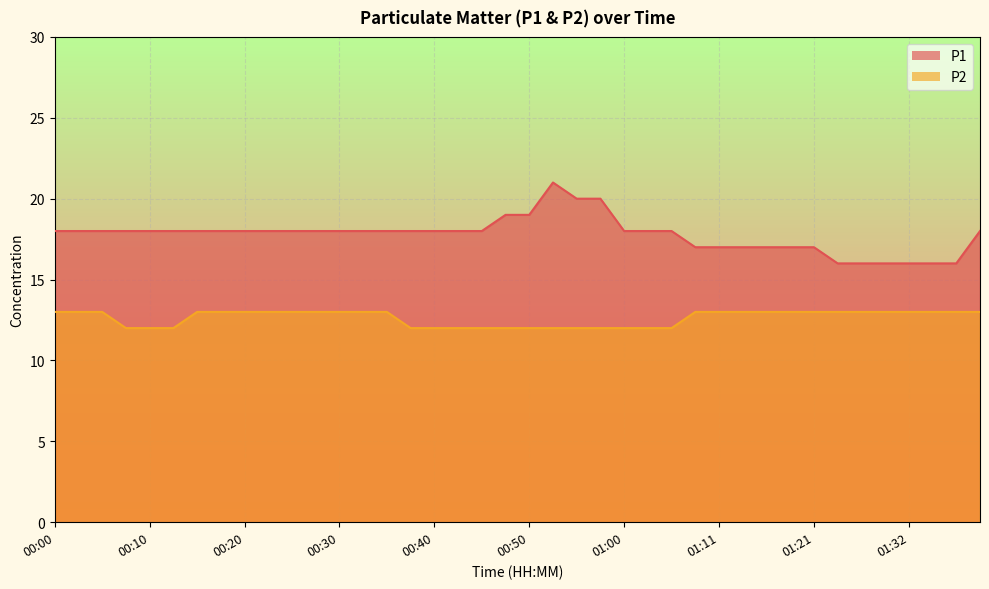

Rank the series by their average value, from highest to lowest.

P1, P2